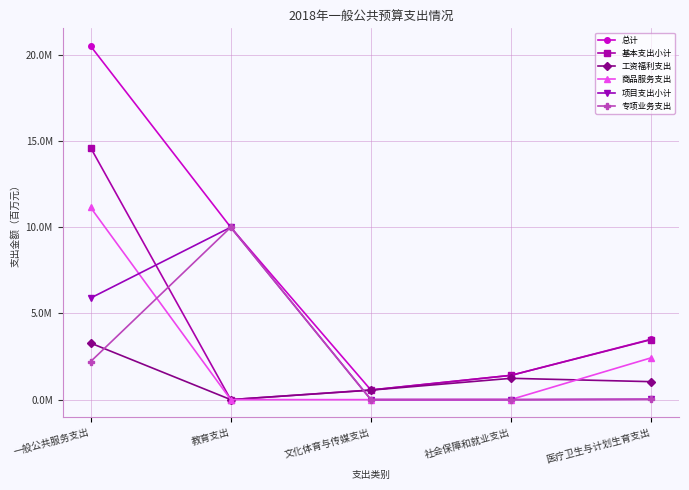

True or false: 基本支出小计 and 总计 cross at least once.

False